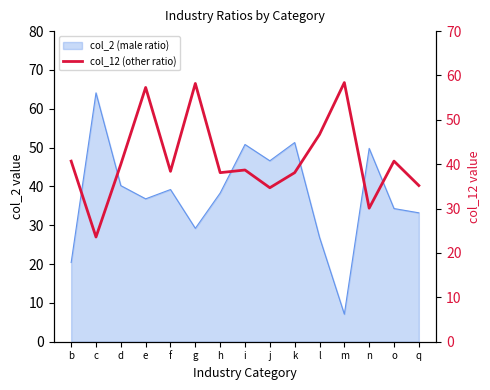

Which category has the highest value across all series?

m